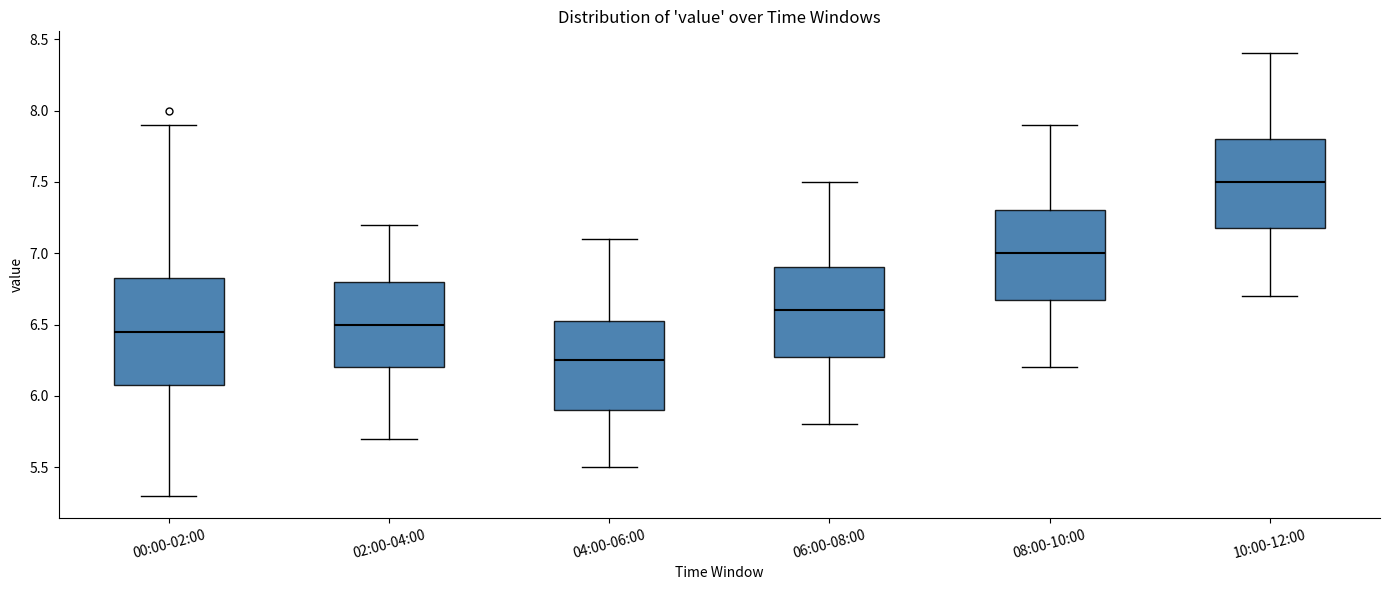

Which box is the tallest, from its lower edge to its upper edge?

00:00-02:00